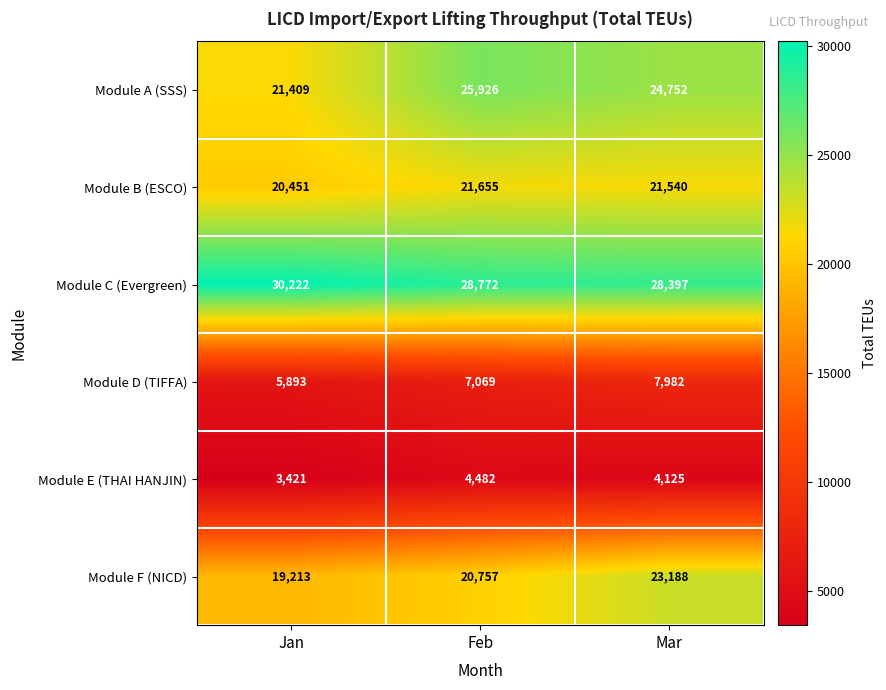

What is the sum of all Module C (Evergreen) values?

87391